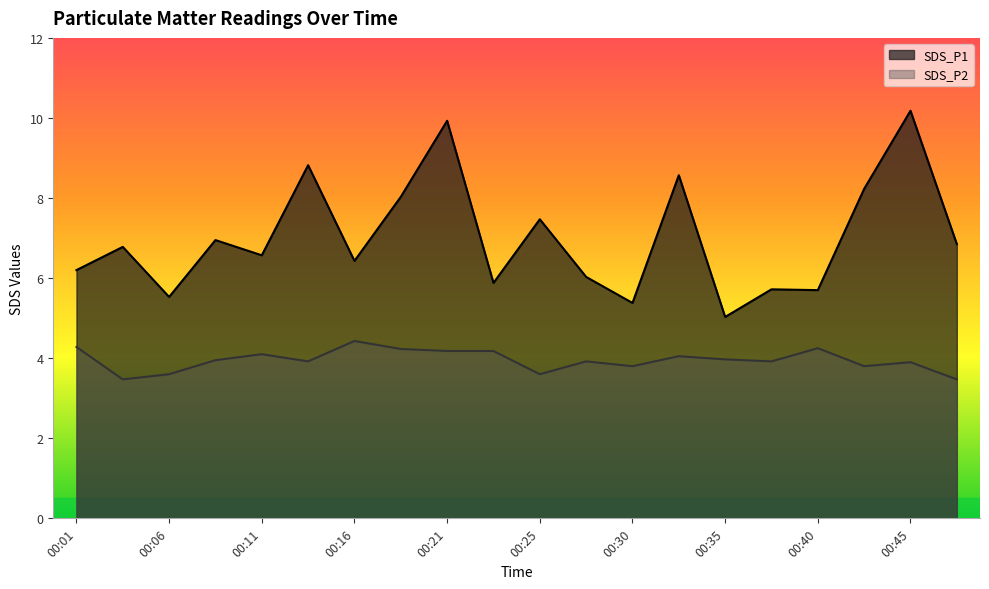

How many distinct data groups are displayed?

2